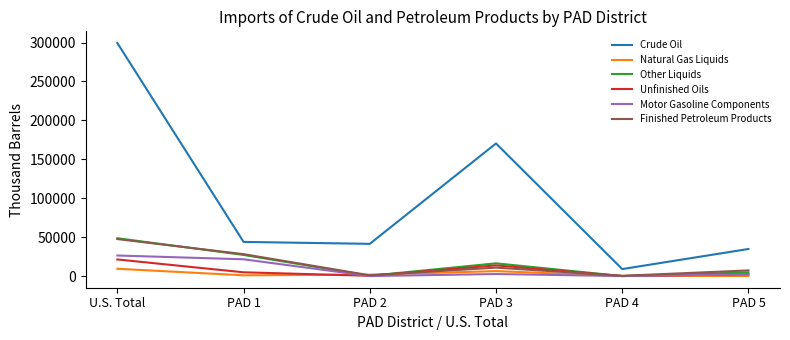

The value of Finished Petroleum Products at U.S. Total is 47532. True or false?

True